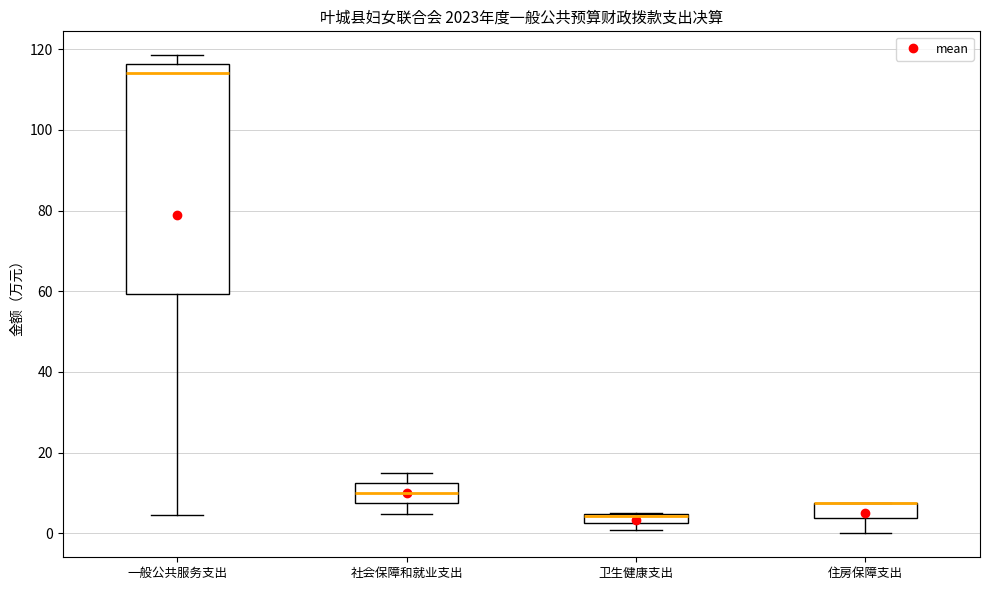

Where is the lower edge of the box for 卫生健康支出 on the y-axis? The values are not printed on the chart, so give them approximately, as read against the axis.

2